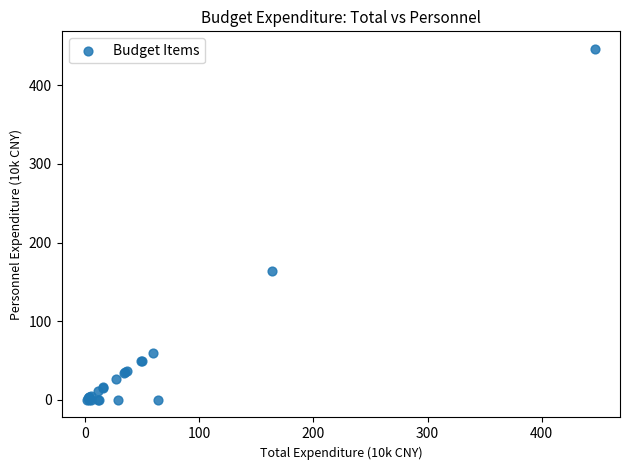

What Y value in the scatter plot is closest to 223?

163.7